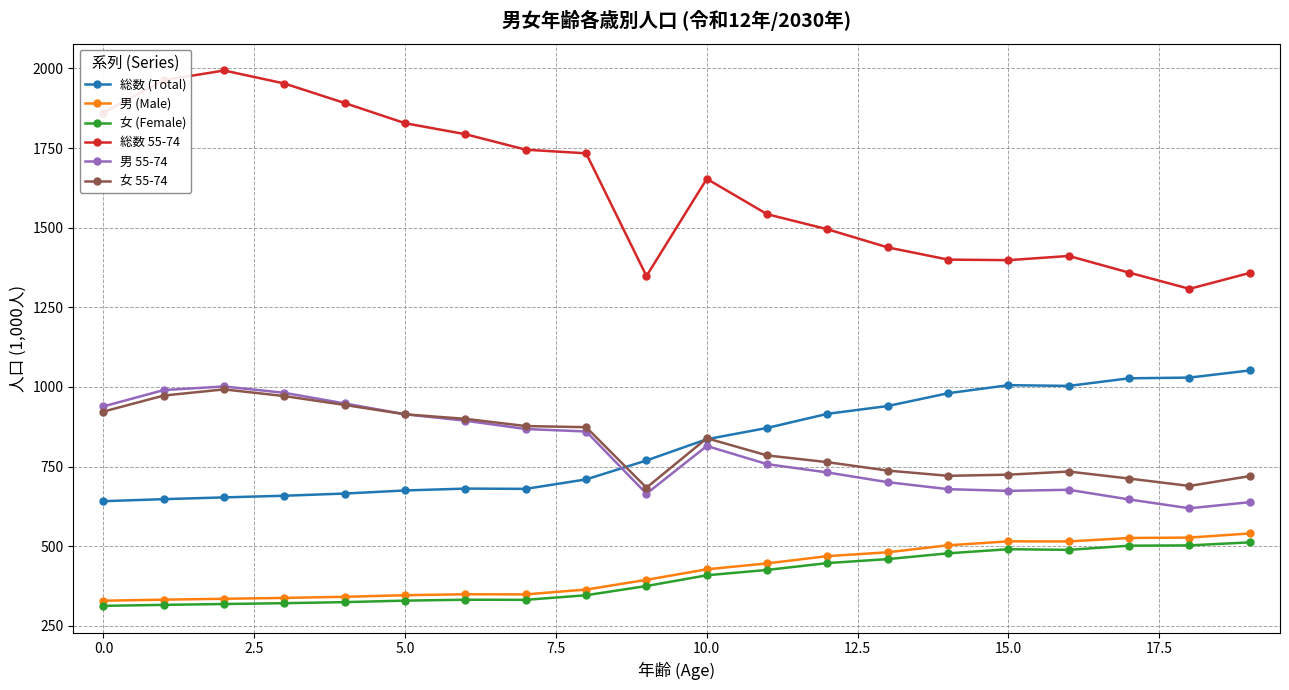

Which series has the largest range (max minus min)?

総数 55-74